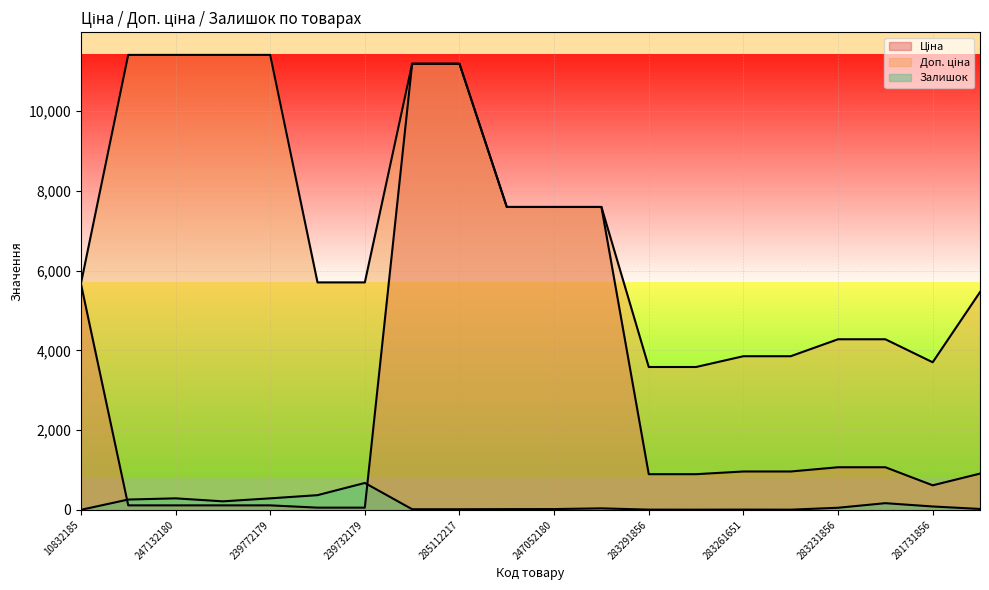

How many interior local valleys does the Залишок series have?

3